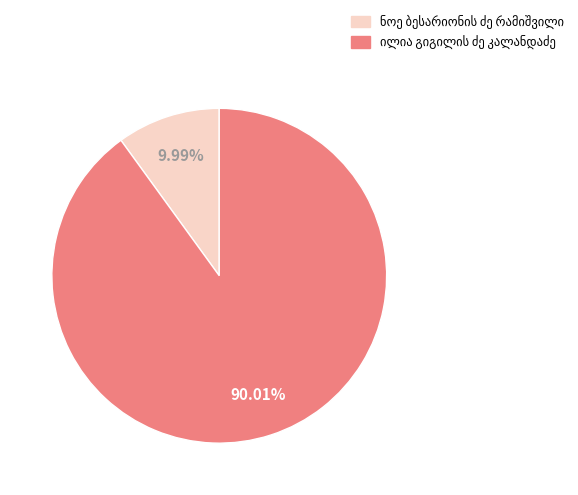

Is there a majority slice in this chart?

Yes